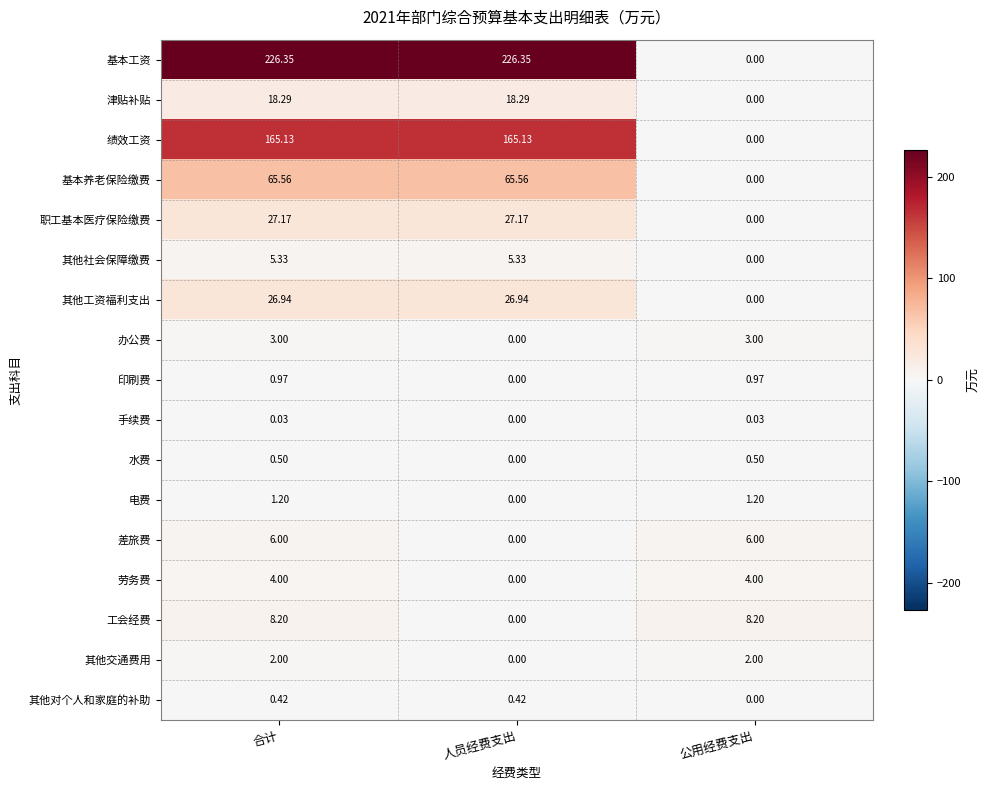

Which series has the largest range (max minus min)?

基本工资